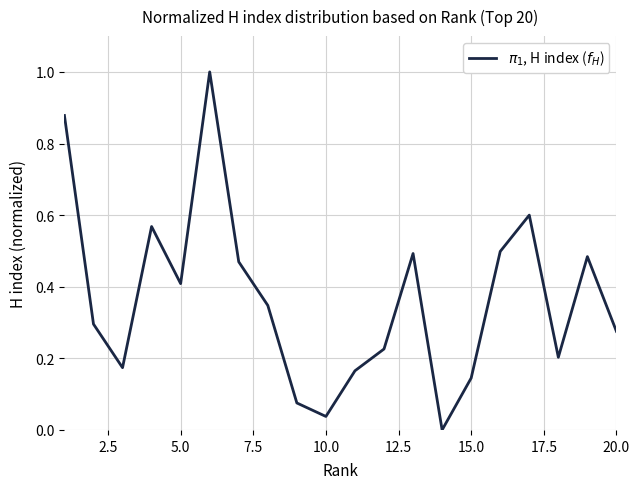

What is the greatest value displayed?

1.0